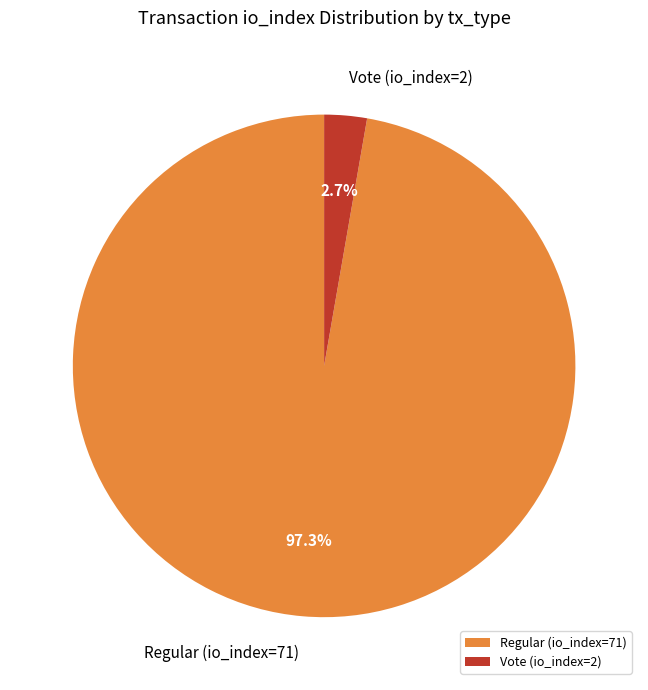

Rank the categories by value from highest to lowest.

Regular (io_index=71), Vote (io_index=2)